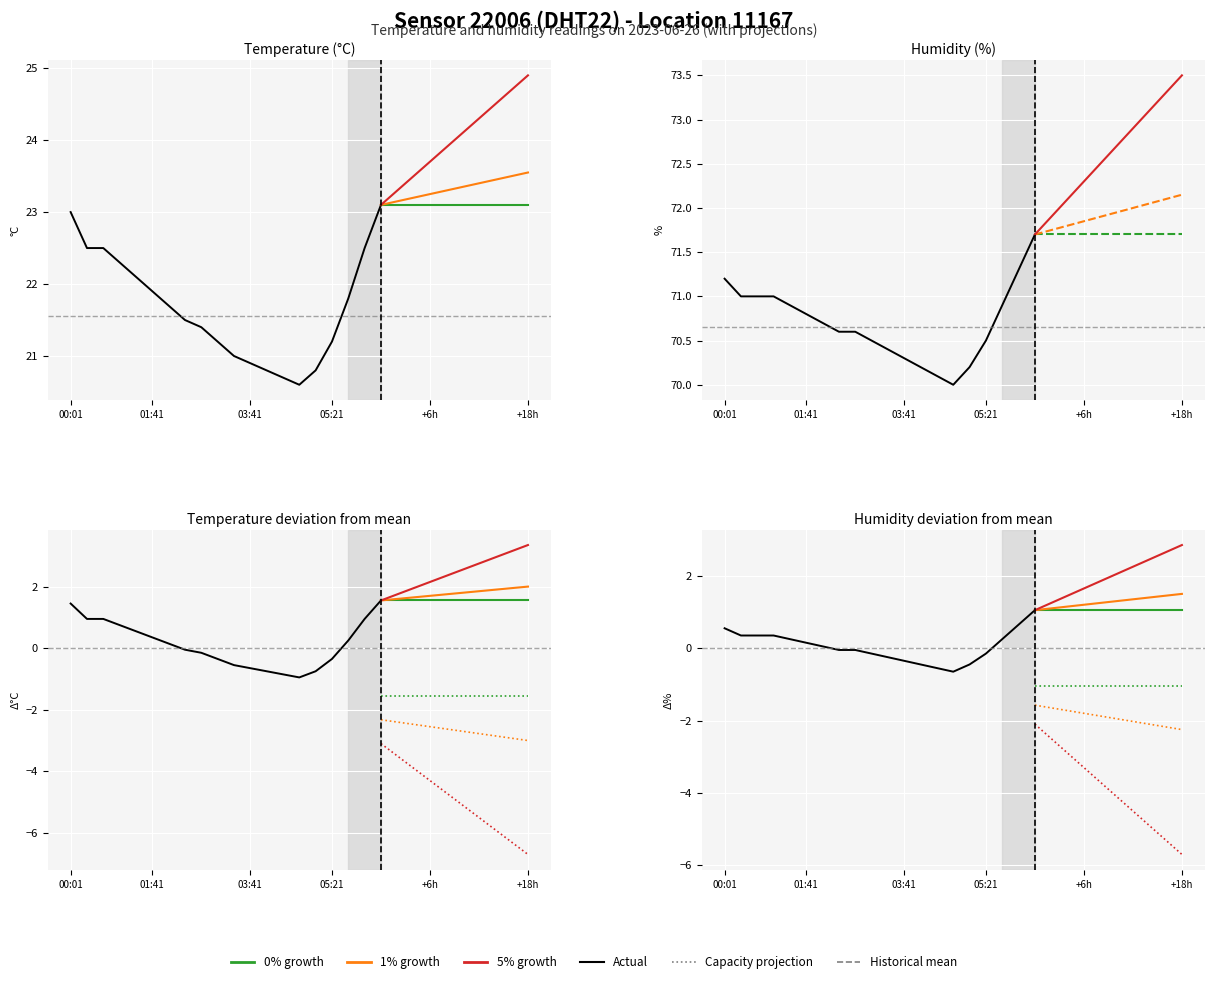

Rank the series at 06:21 from highest to lowest value.

humidity, temperature